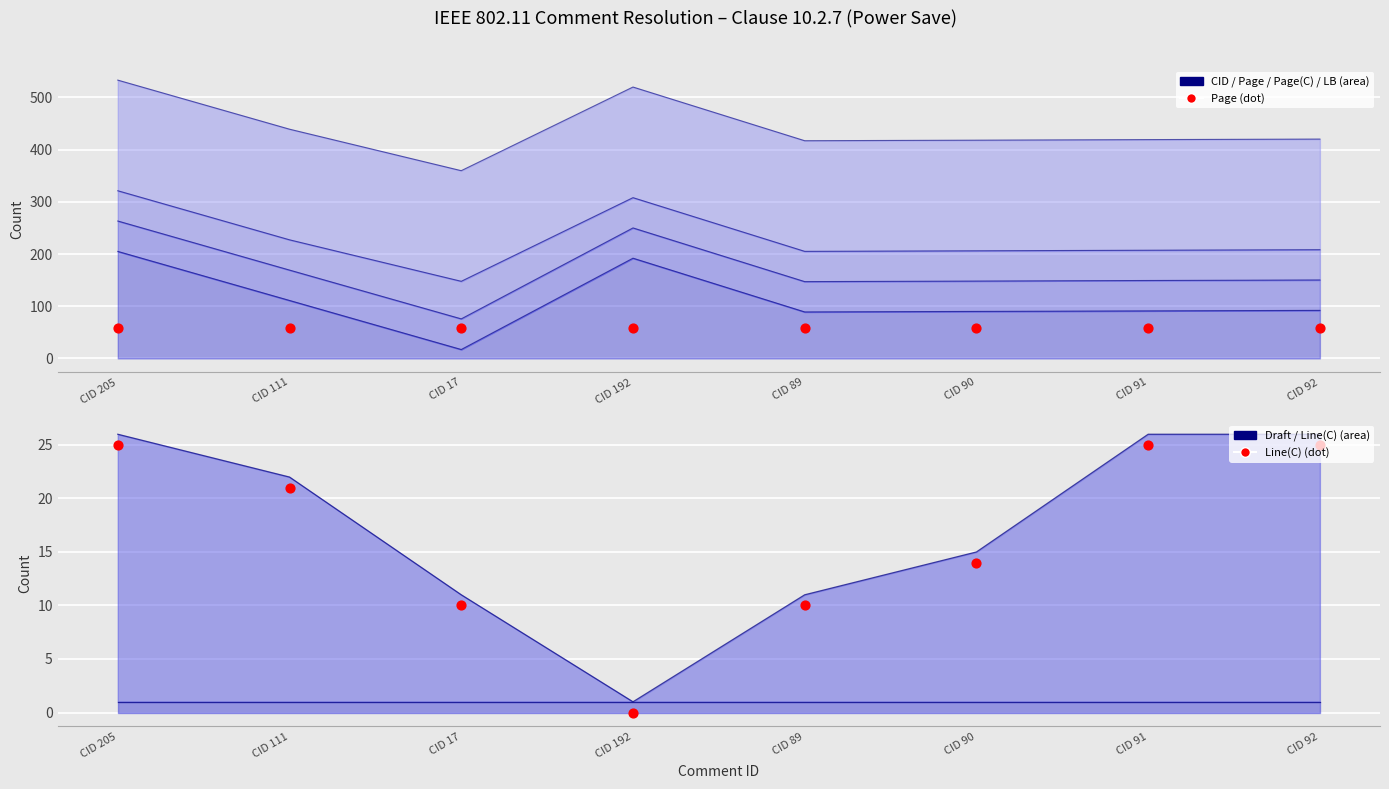

At which category is the sum across all series the highest?

CID 205